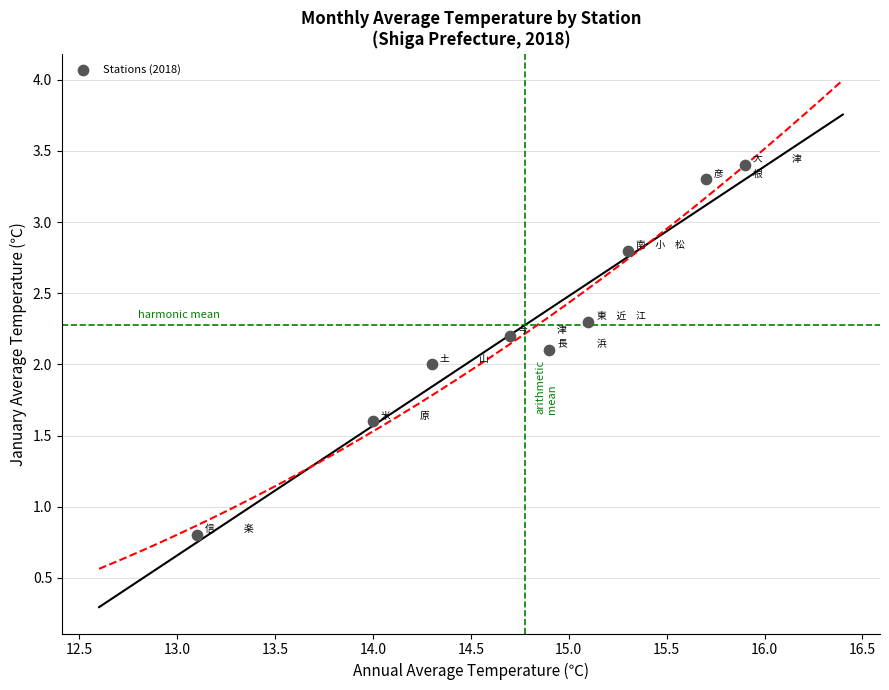

What is the range of Y values (max minus min)?

2.6